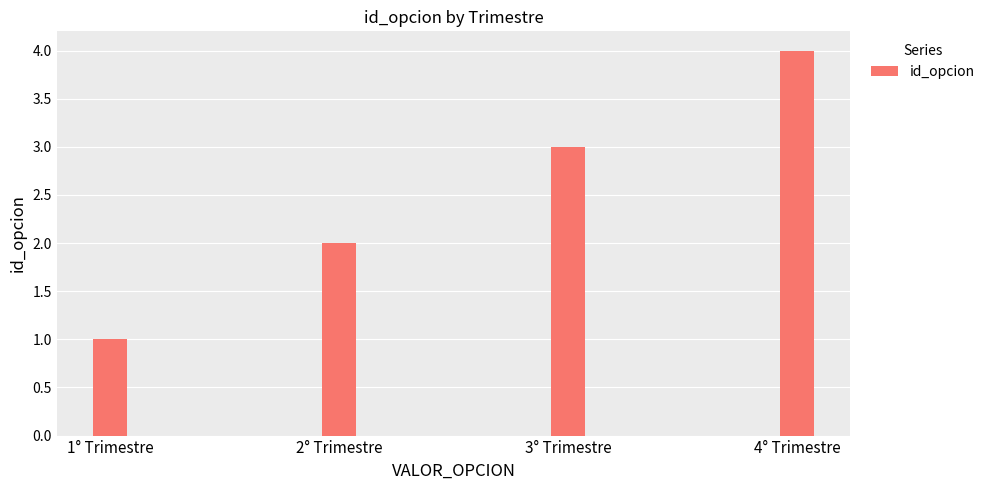

Rank the categories by value from lowest to highest.

1° Trimestre, 2° Trimestre, 3° Trimestre, 4° Trimestre